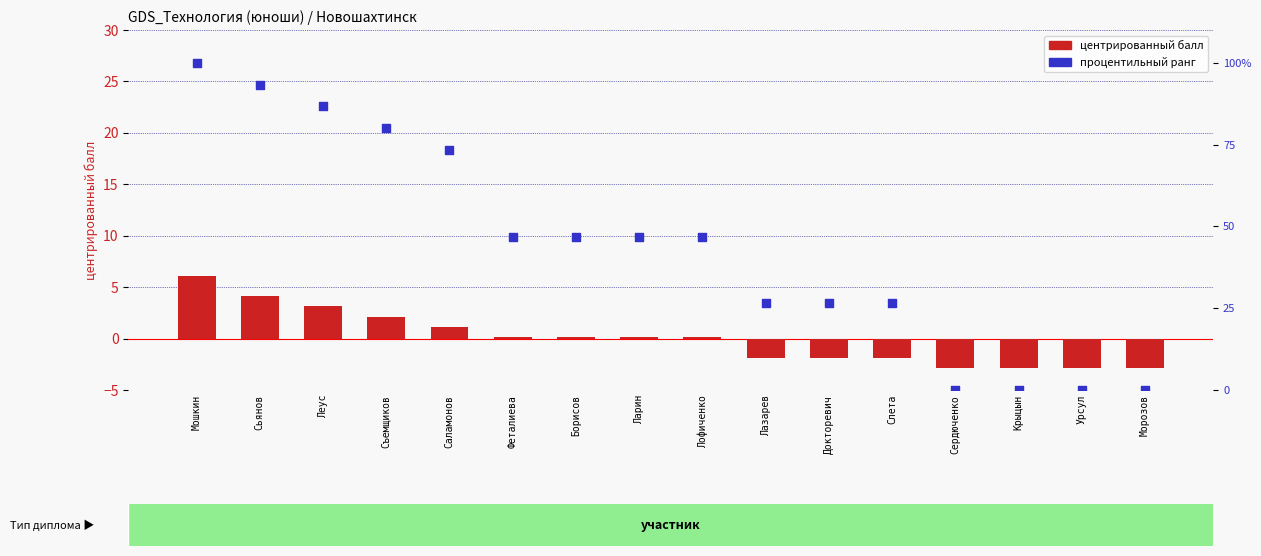

Is the value of Результат (балл) — центрированный at Мошкин greater than the value of Процентильный ранг at Слета?

No